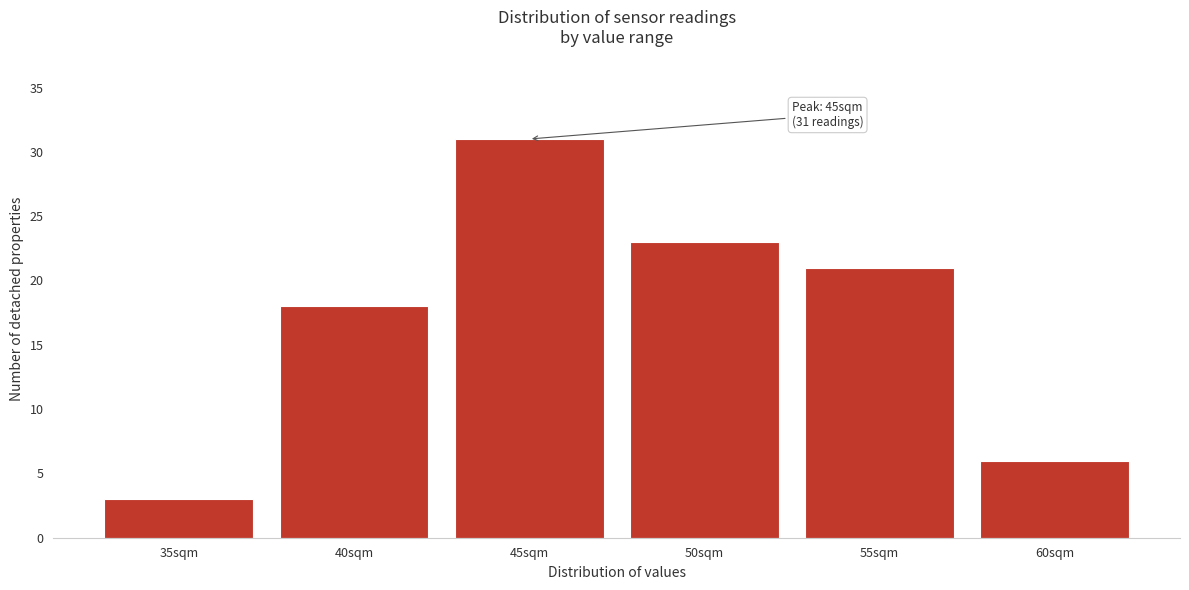

Reading right to left, what are all the values shown in this chart?

6	21	23	31	18	3